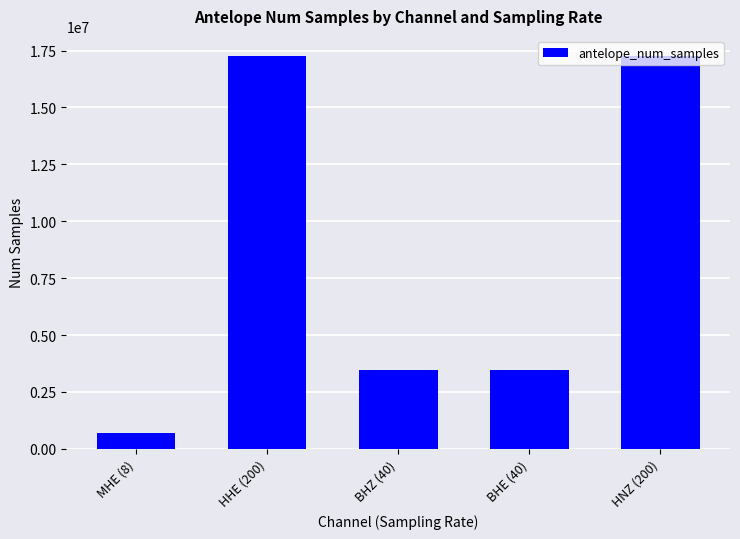

The chart shows a value of 3455999 at BHZ (40). True or false?

True